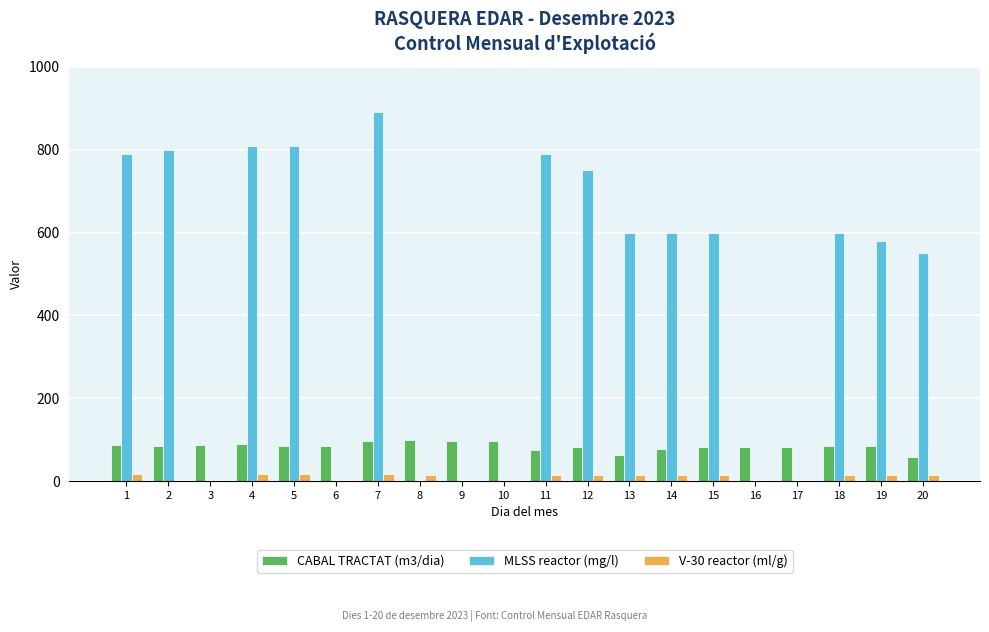

Between 2 and 17, which series saw the biggest shift?

MLSS reactor (mg/l)